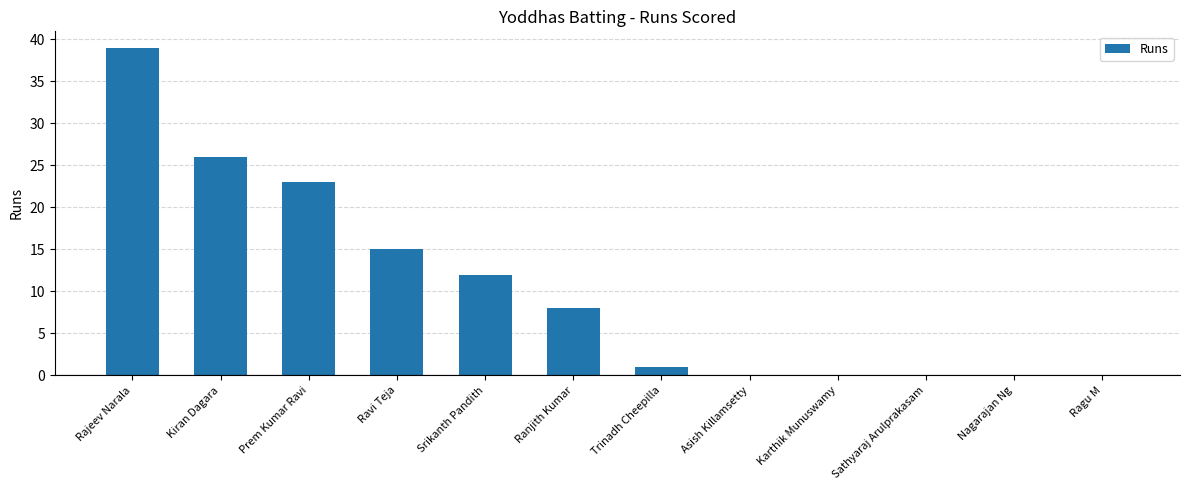

The value at Ranjith Kumar is 8. True or false?

True